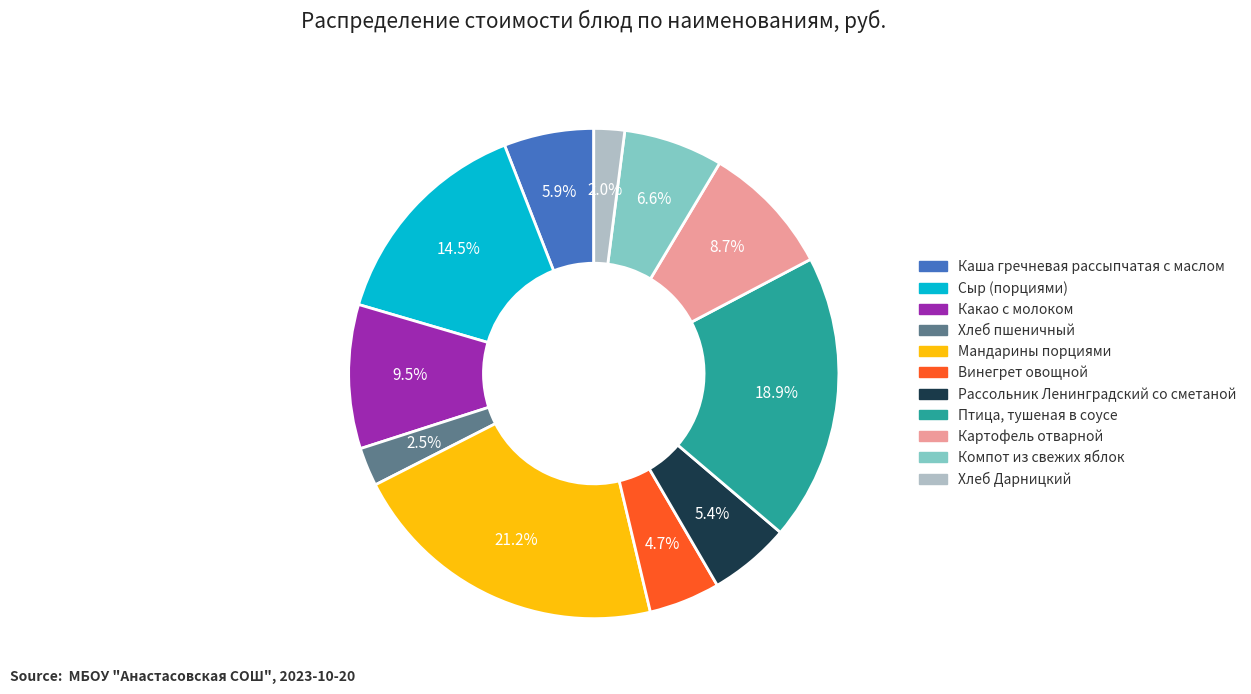

Is there a majority slice in this chart?

No